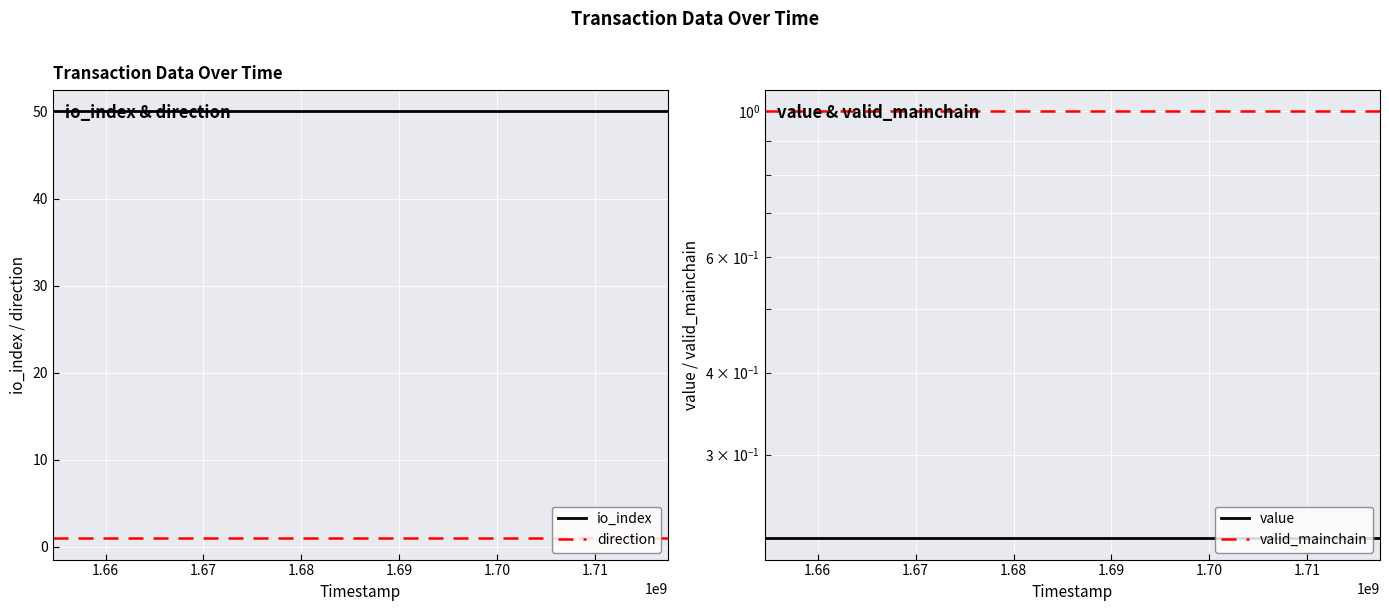

True or false: direction and io_index intersect in this chart.

False